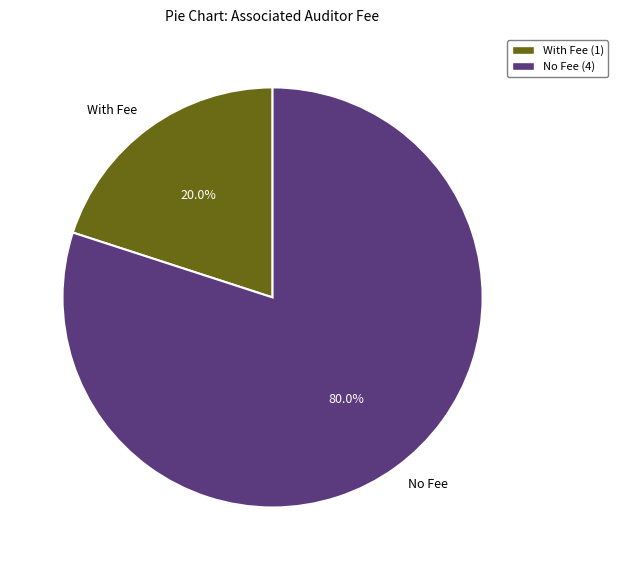

What portion of the pie excludes No Fee?

20.0%